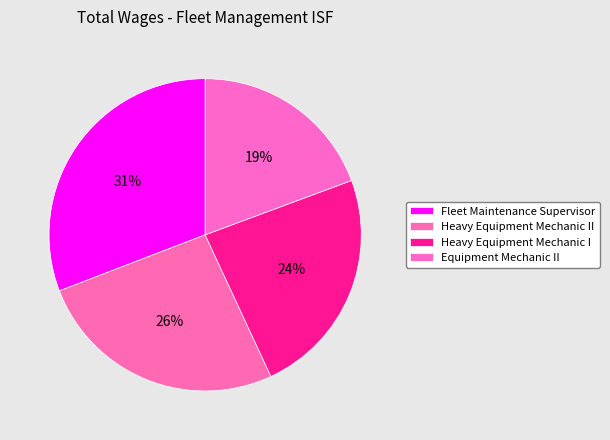

What percentage is NOT represented by Fleet Maintenance Supervisor?

69.2%